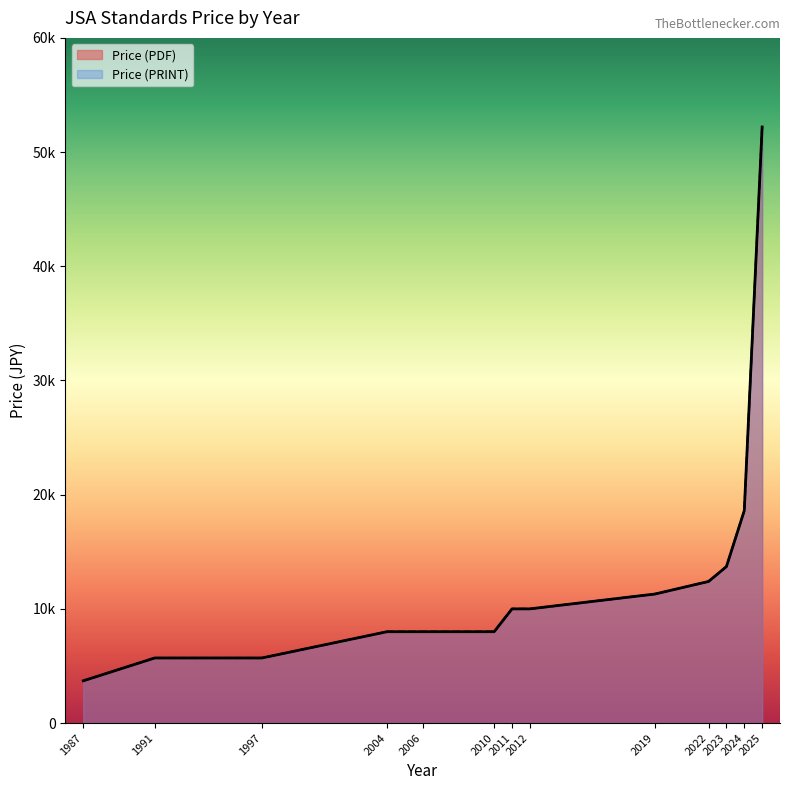

Does the chart display data point markers on the line(s)?

No